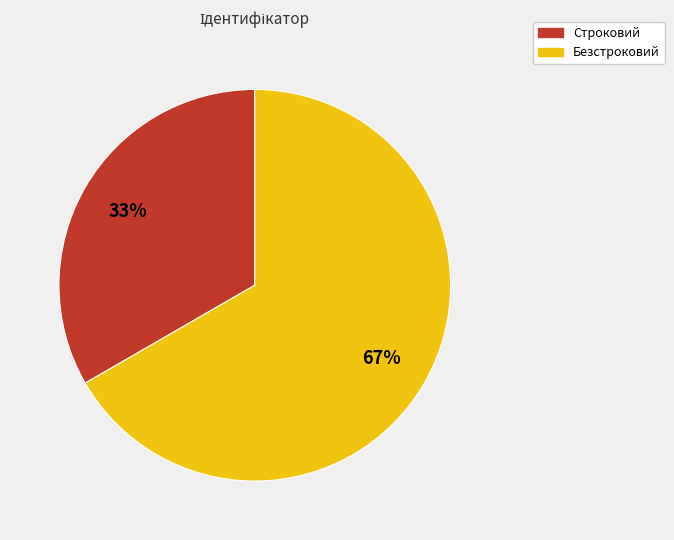

Is Безстроковий the majority of the pie?

Yes